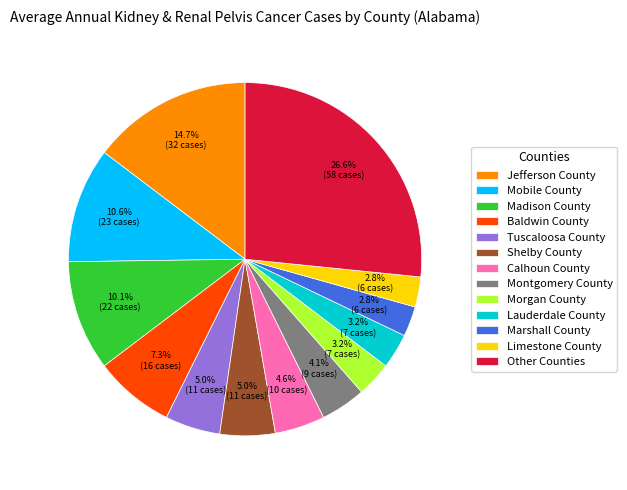

Combined, what portion of the pie is Mobile County and Lauderdale County?

13.8%